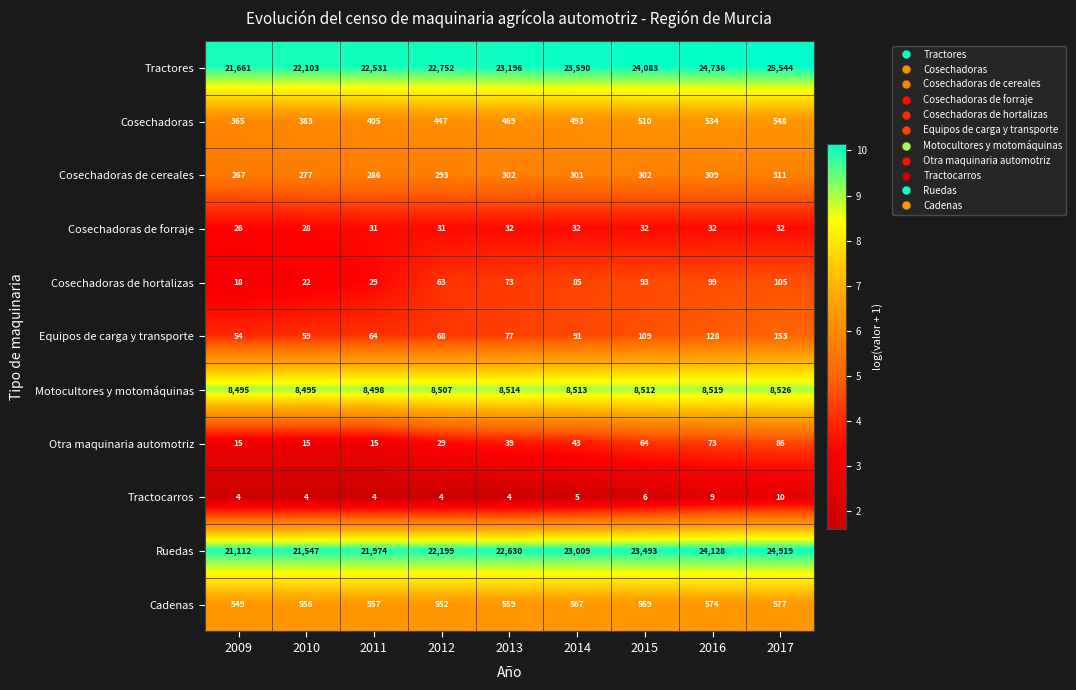

At which label is Otra maquinaria automotriz closest to 50?

2014